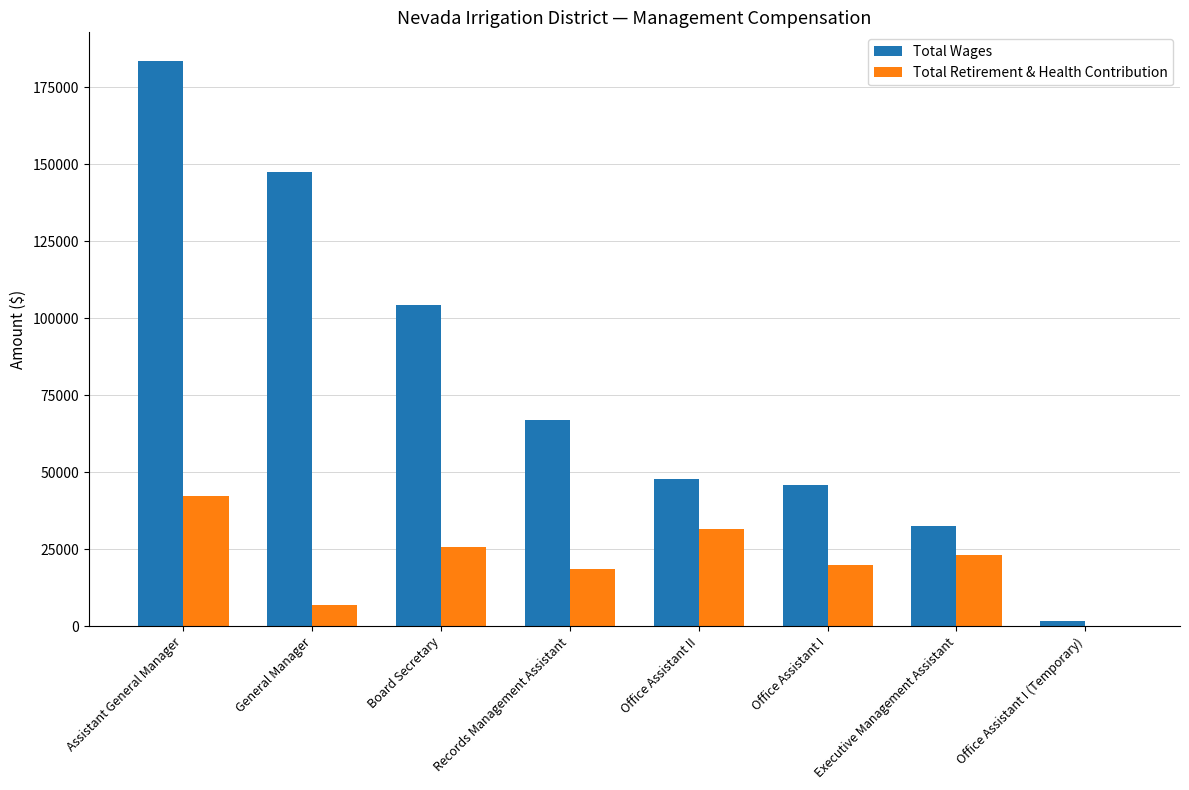

Reading right to left, extract all data points from this chart.

Total Wages: 1780	32591	45805	47966	66979	104332	147606	183694
Total Retirement & Health Contribution: 0	23224	19721	31697	18467	25656	6989	42168